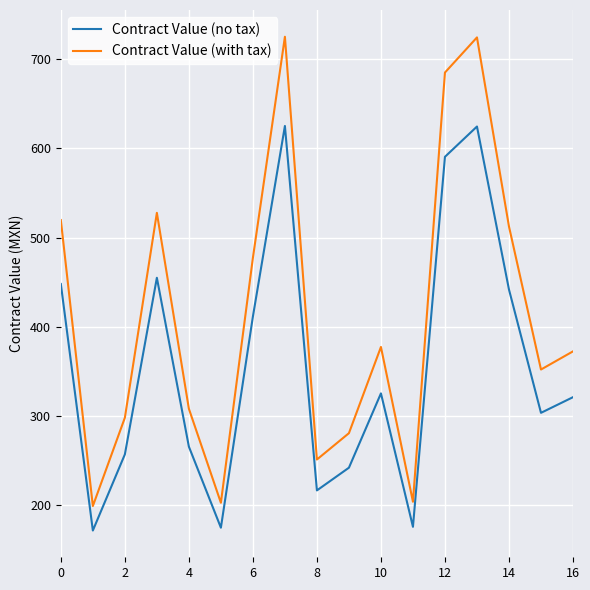

Rank the series by their average value, from lowest to highest.

Contract Value (no tax), Contract Value (with tax)